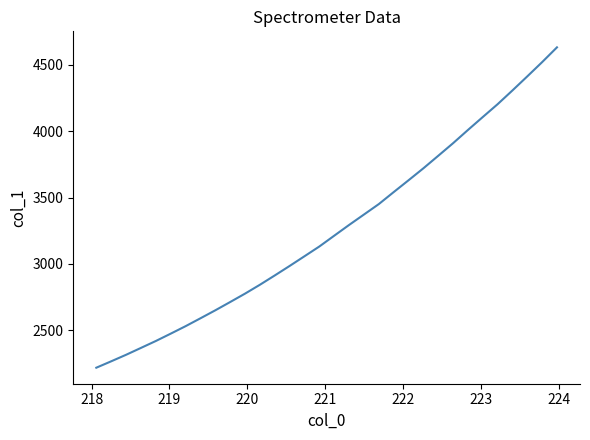

What is the difference between the maximum and minimum values?

2414.2